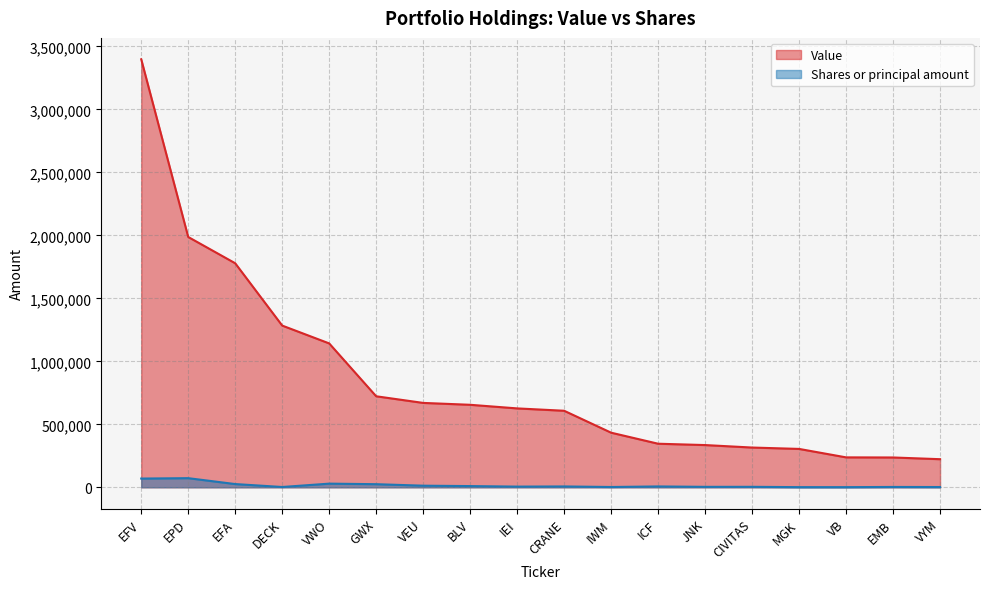

Is it true that Shares or principal amount equals 4434 at EMB?

False